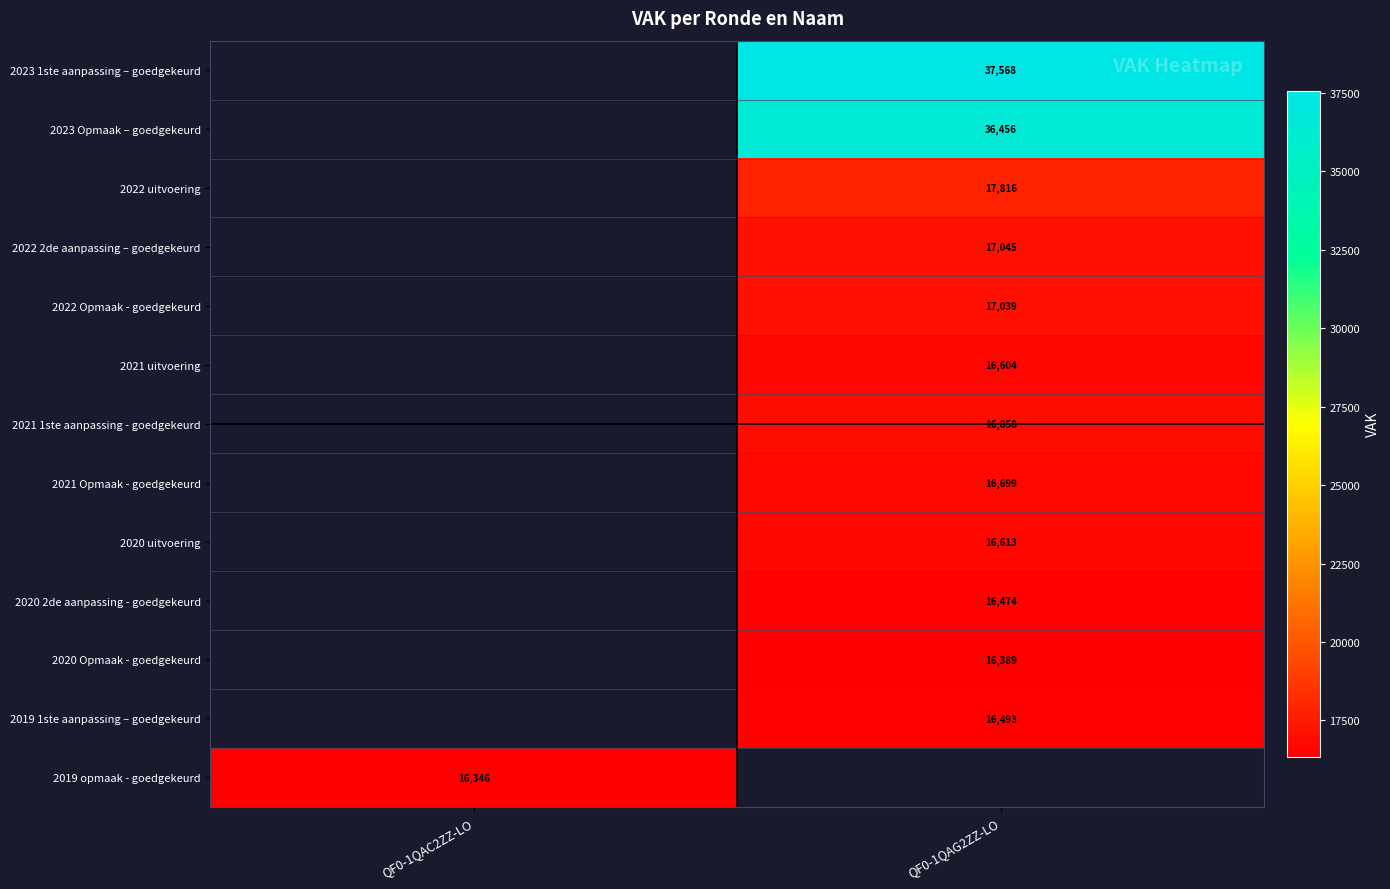

Is it true that 2023 1ste aanpassing – goedgekeurd equals 21039.2 at QF0-1QAG2ZZ-LO?

False